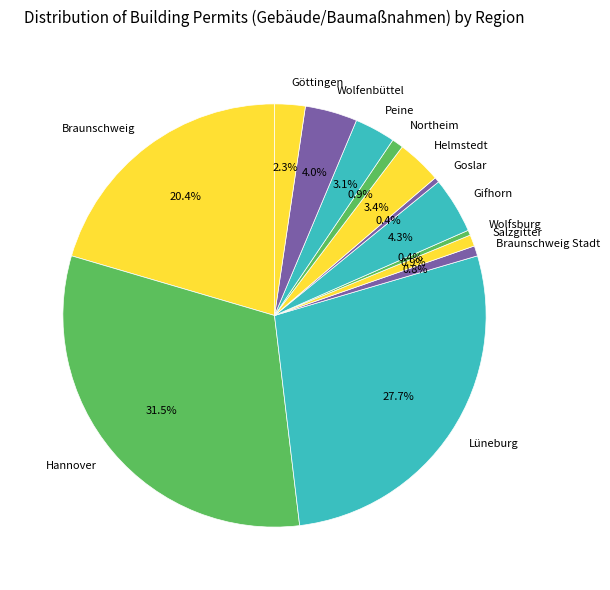

To the nearest percent, what is the average slice percentage?

8%